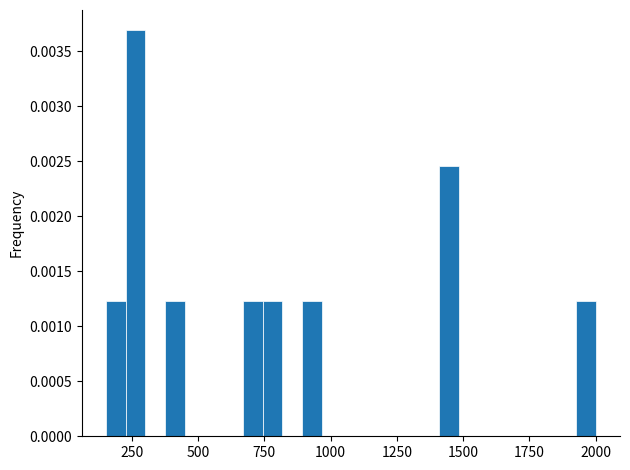

Around what value on the x-axis is the tallest bar? Give the approximate position of its centre, as read against the axis.

250